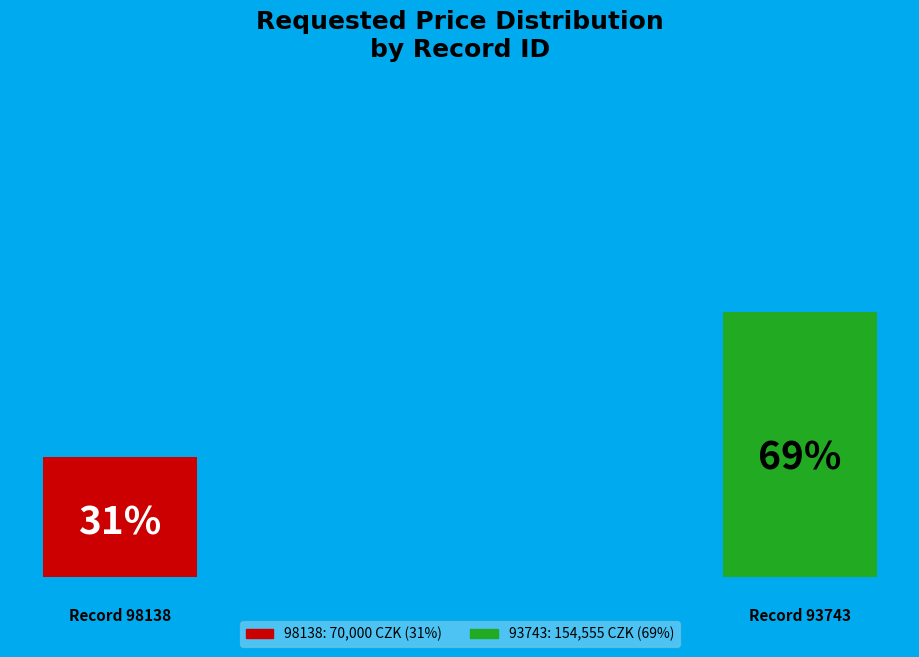

Which category has the biggest portion of the pie?

93743